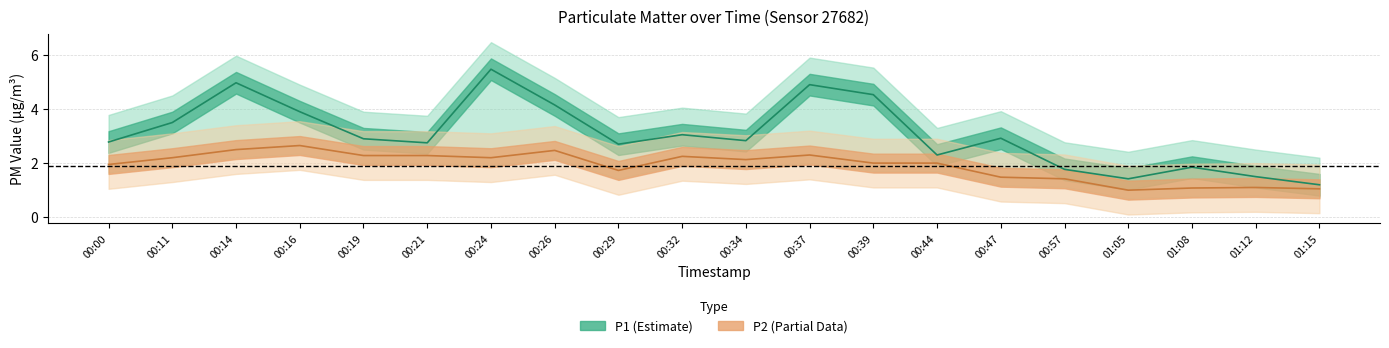

At which label does P2 first exceed 2?

00:11